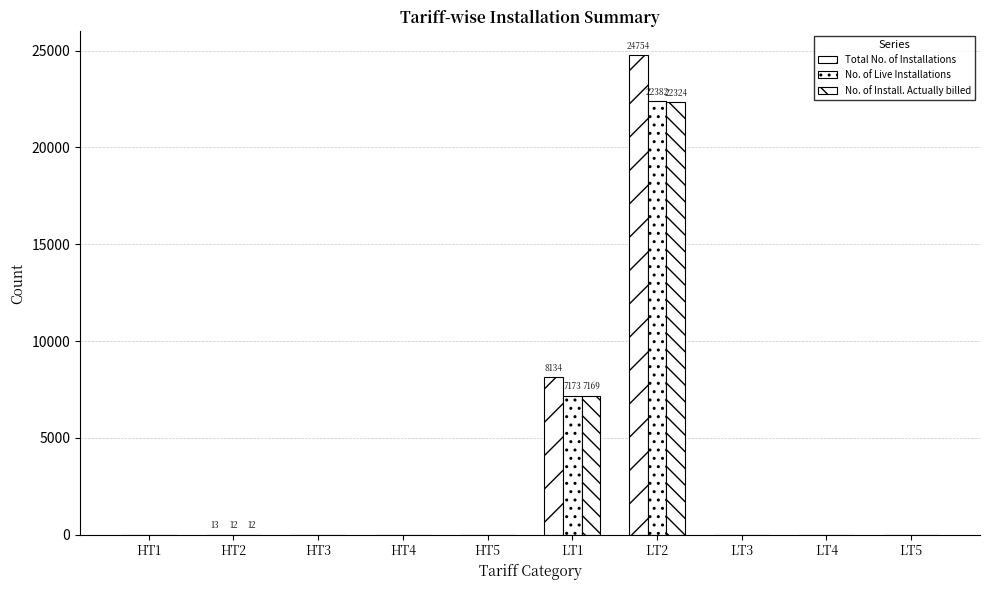

Reading left to right, what are all the values shown in this chart?

Total No. of Installations: HT1=0	HT2=13	HT3=0	HT4=0	HT5=0	LT1=8134	LT2=24754	LT3=0	LT4=0	LT5=0
No. of Live Installations: HT1=0	HT2=12	HT3=0	HT4=0	HT5=0	LT1=7173	LT2=22382	LT3=0	LT4=0	LT5=0
No. of Install. Actually billed: HT1=0	HT2=12	HT3=0	HT4=0	HT5=0	LT1=7169	LT2=22324	LT3=0	LT4=0	LT5=0